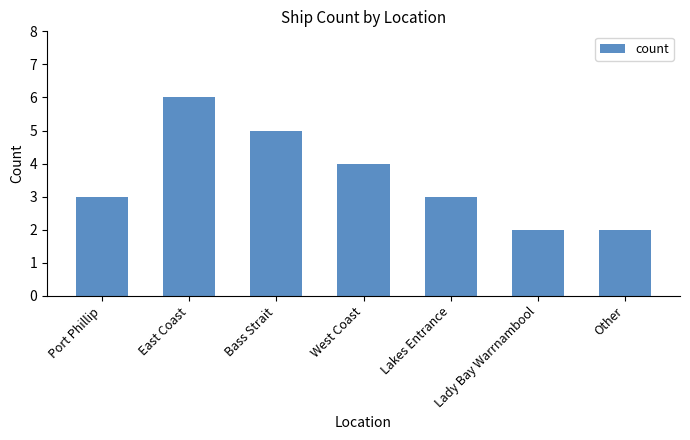

What is the difference between the second highest and second lowest values?

3